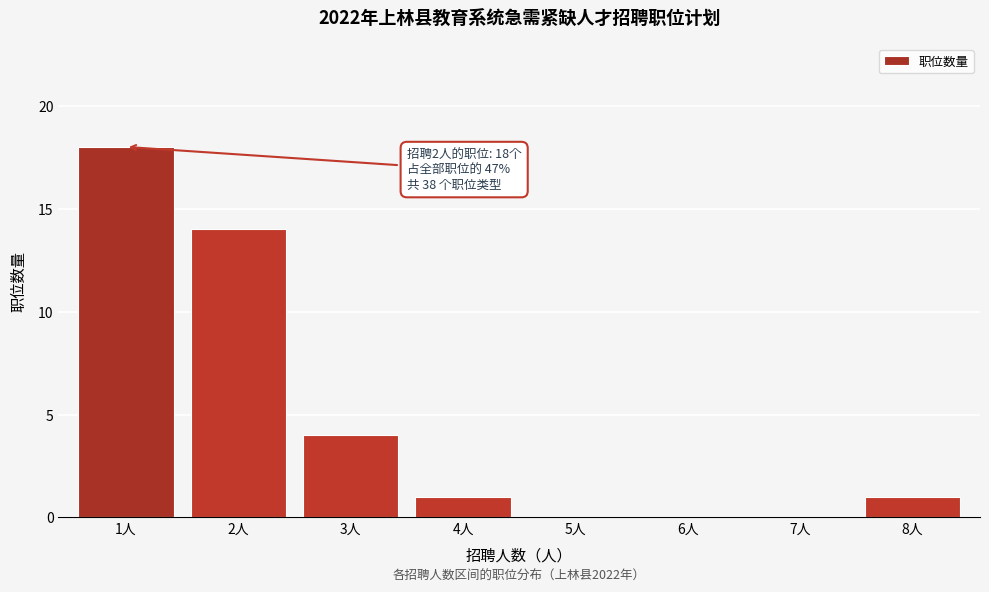

Reading left to right, what are all the values shown in this chart?

1人=18	2人=14	3人=4	4人=1	5人=0	6人=0	7人=0	8人=1